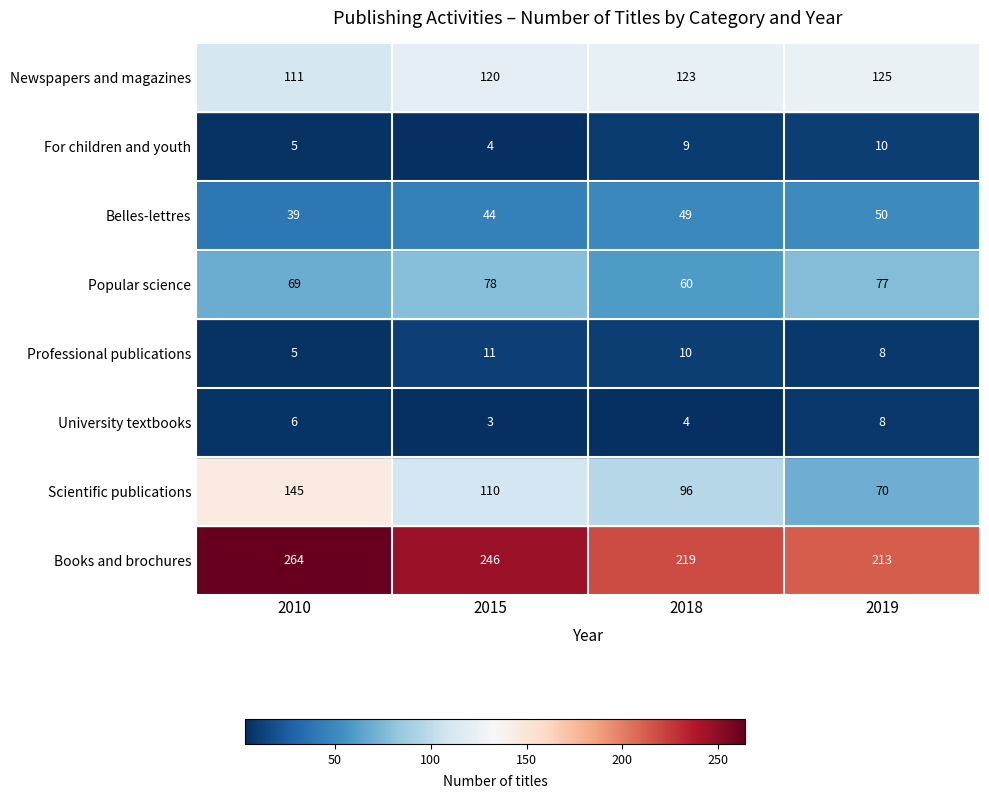

Reading left to right, list all the values displayed in this chart.

Books and brochures: 2010=264	2015=246	2018=219	2019=213
Scientific publications: 2010=145	2015=110	2018=96	2019=70
University textbooks: 2010=6	2015=3	2018=4	2019=8
Professional publications: 2010=5	2015=11	2018=10	2019=8
Popular science: 2010=69	2015=78	2018=60	2019=77
Belles-lettres: 2010=39	2015=44	2018=49	2019=50
For children and youth: 2010=5	2015=4	2018=9	2019=10
Newspapers and magazines: 2010=111	2015=120	2018=123	2019=125